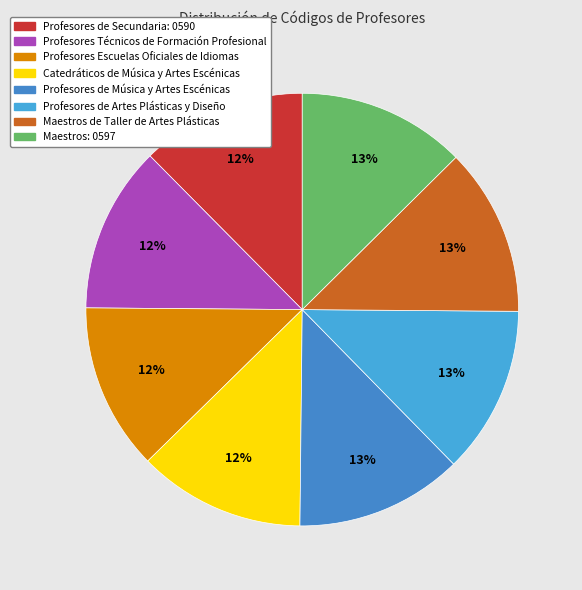

Count the number of slices in the pie.

8